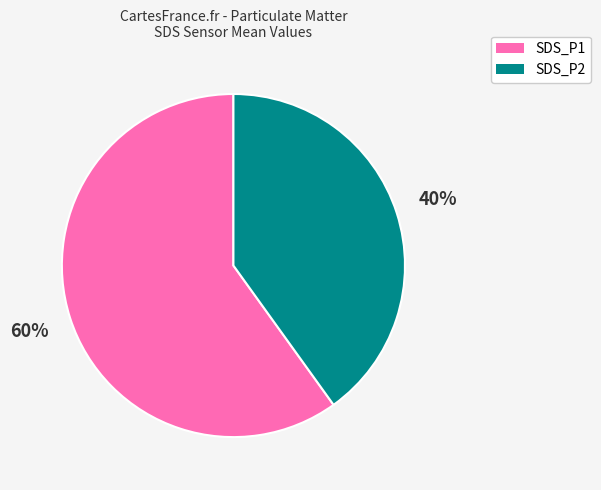

Count the number of slices in the pie.

2